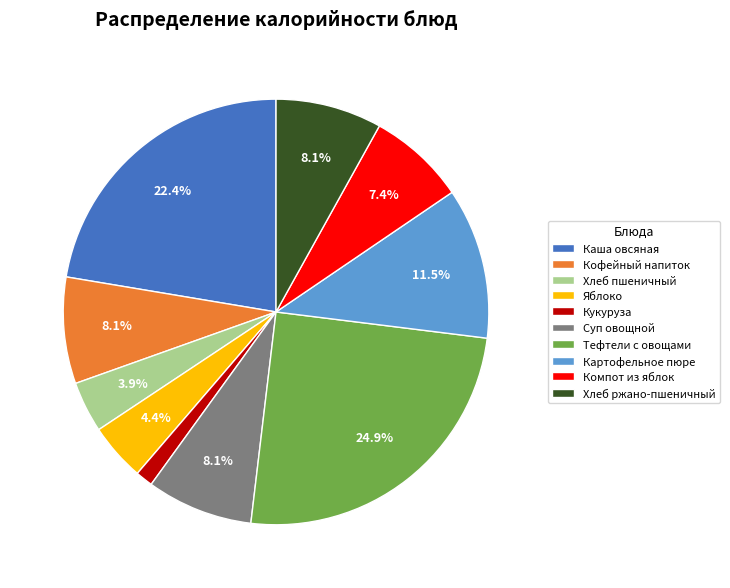

What percentage is NOT represented by Кофейный напиток?

91.9%